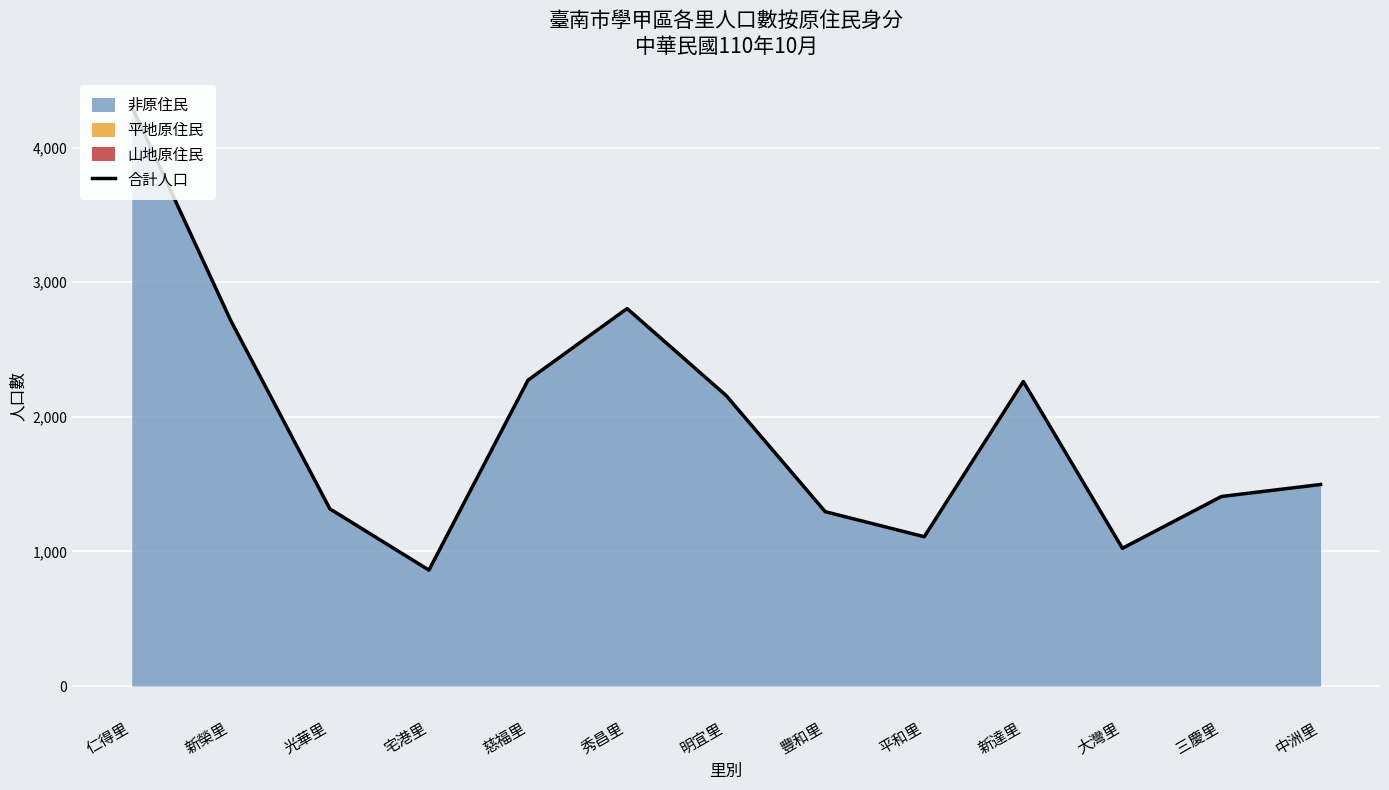

What is the label of the 12th point from the left?

三慶里